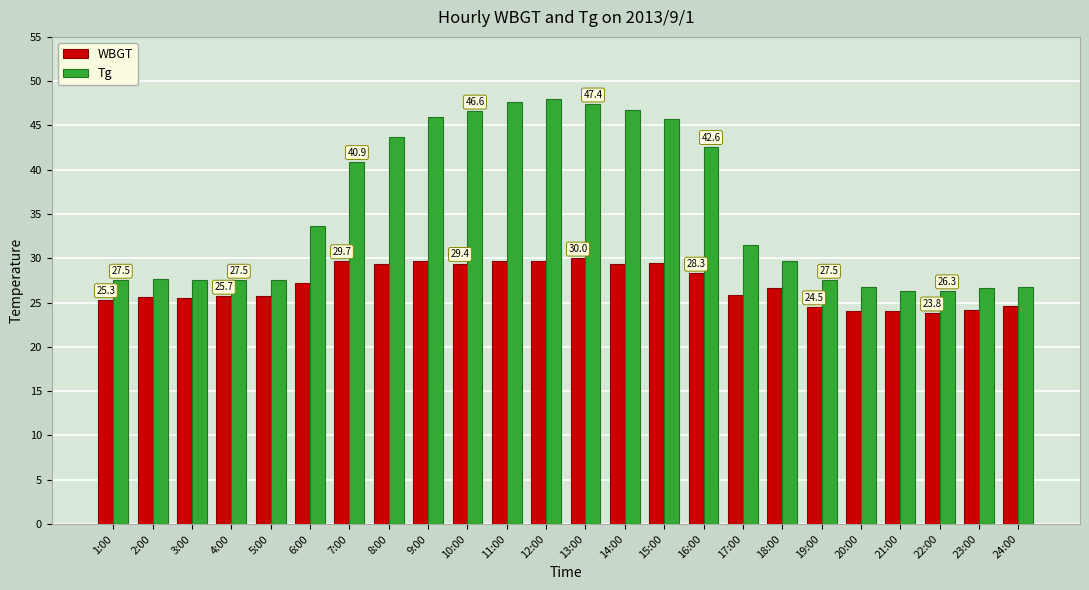

Which series has the largest range (max minus min)?

Tg